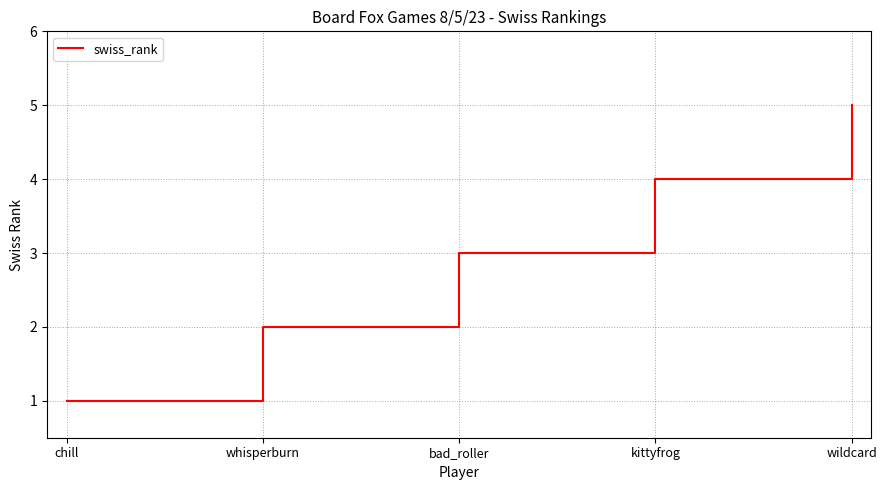

Is this an area chart (filled region under the line)?

No